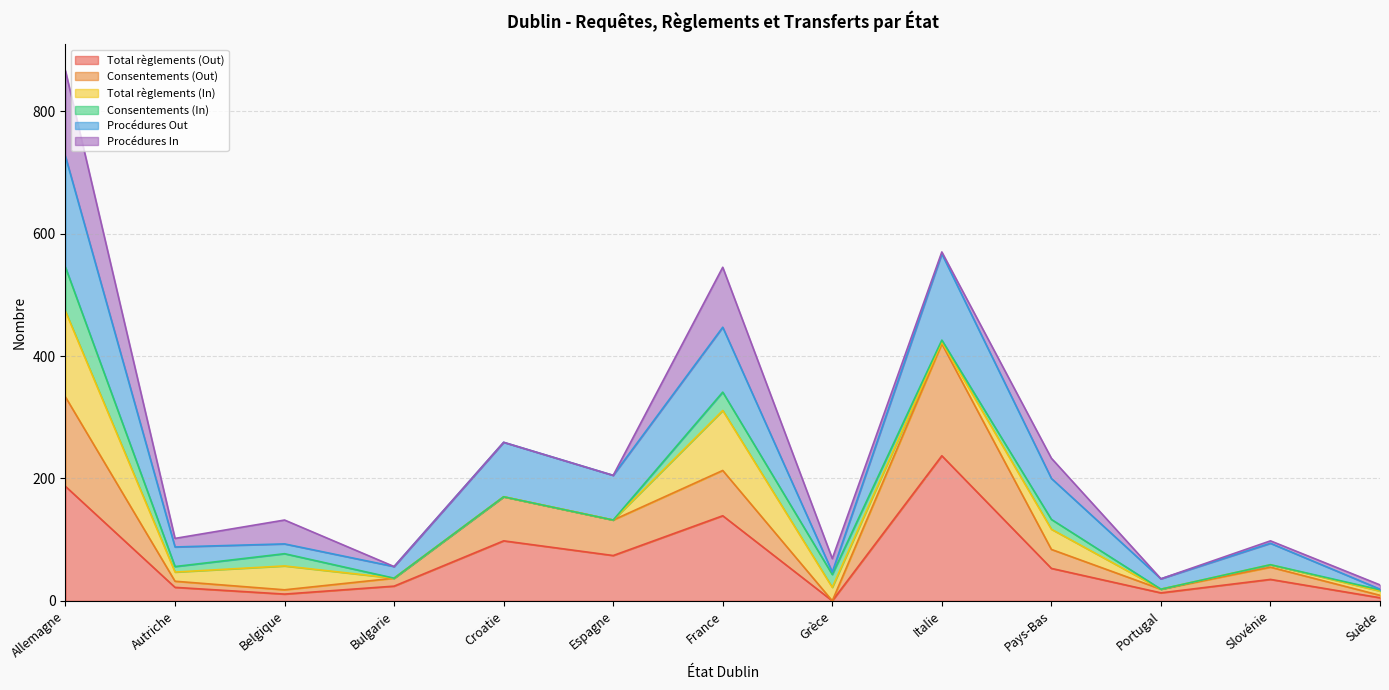

What value does the Total règlements (Out) series have at Espagne?

74